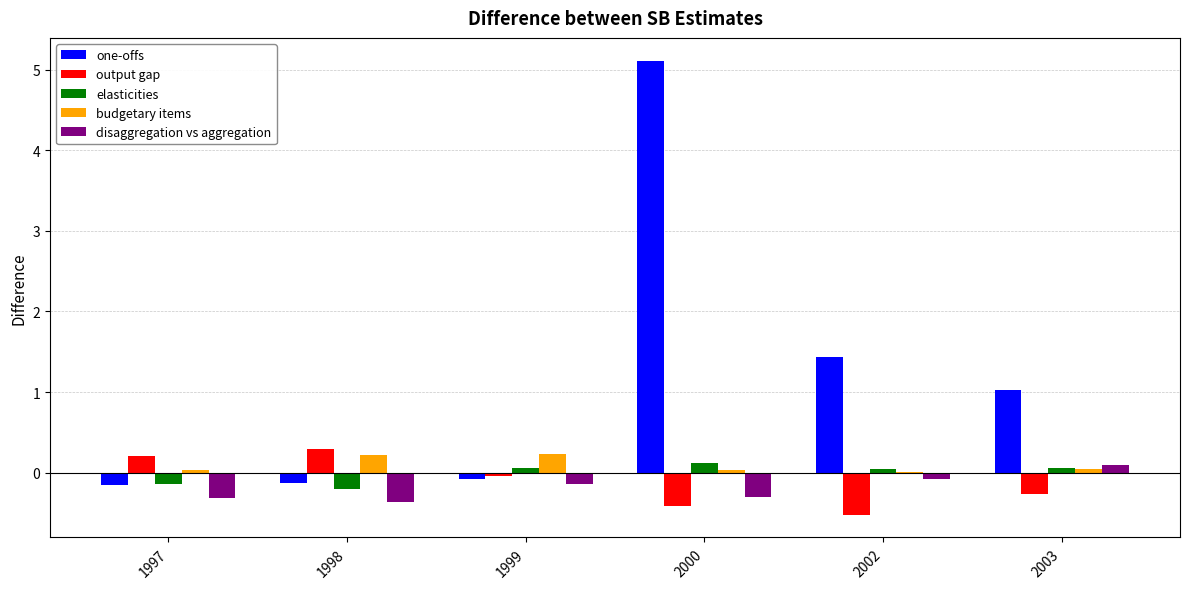

Which series has the widest spread of values?

one-offs